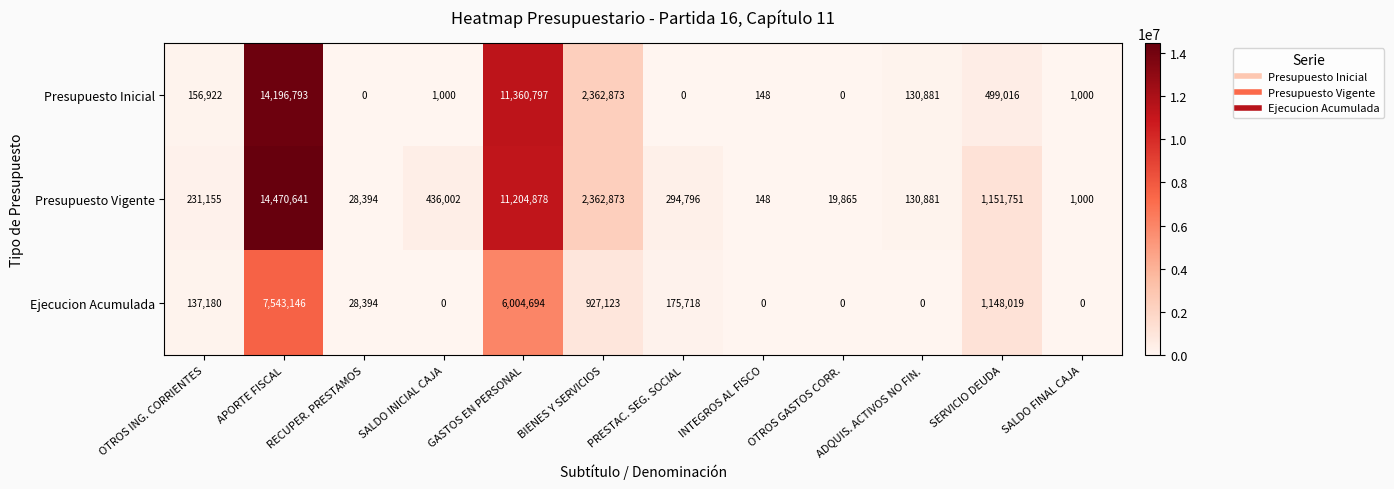

The value of Ejecucion Acumulada at SERVICIO DEUDA is 1148019. True or false?

True